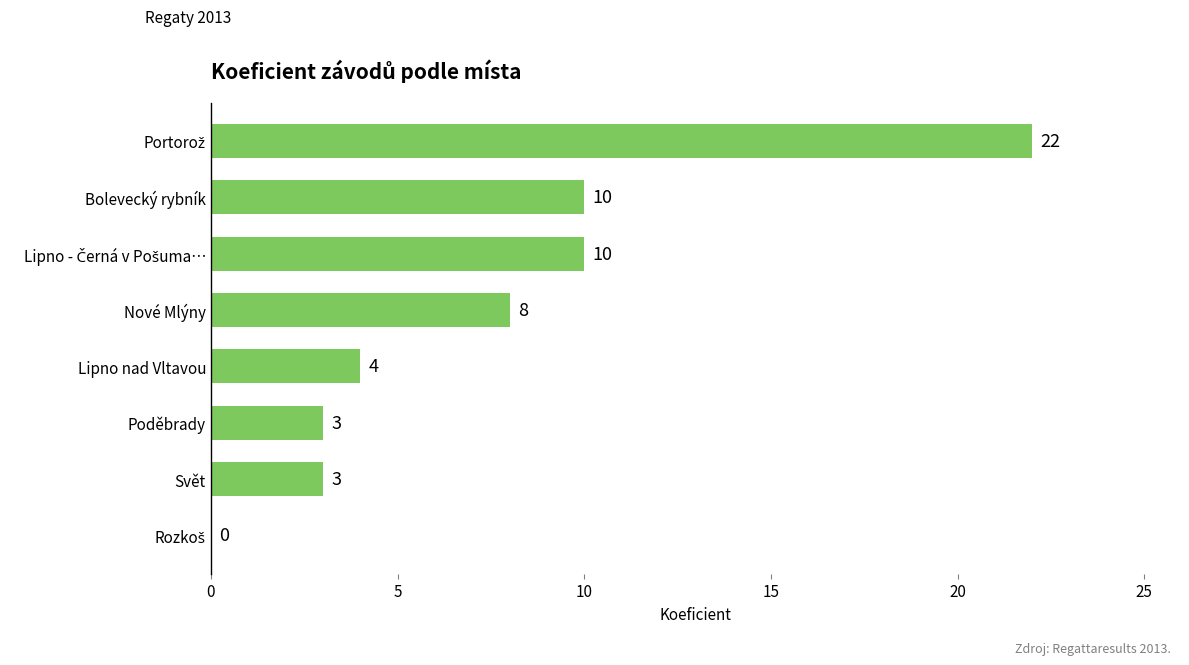

How many values are above zero?

7